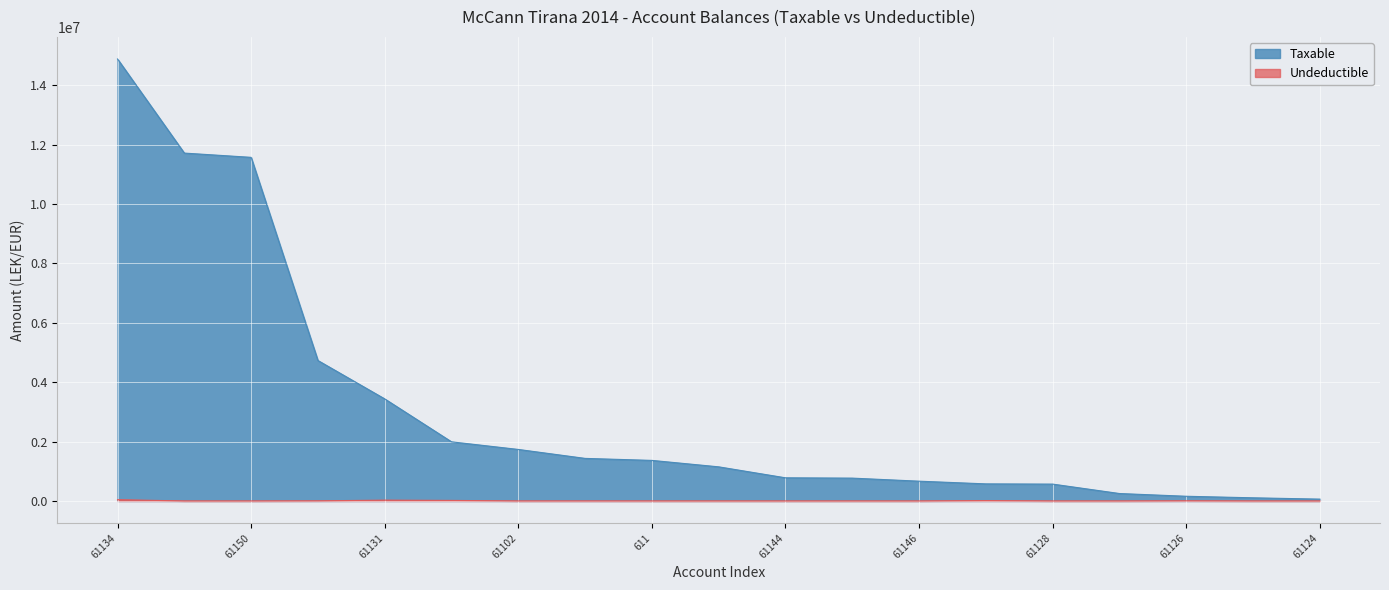

At which category is the sum across all series the highest?

61134